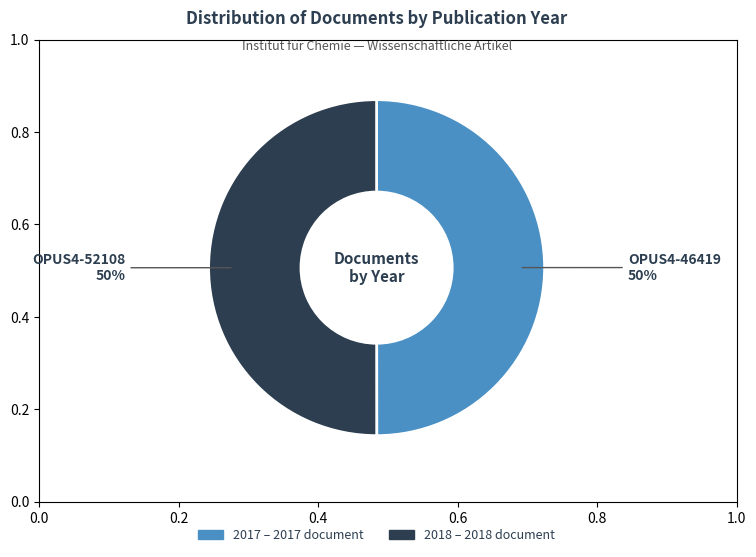

To the nearest percent, what is the average slice percentage?

50%